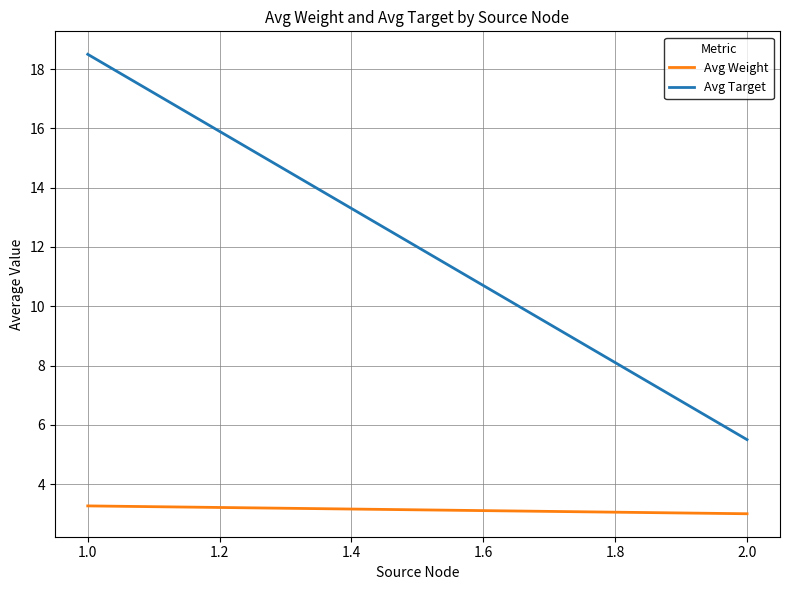

Rank the series at 2.0 from highest to lowest value.

Avg Target, Avg Weight